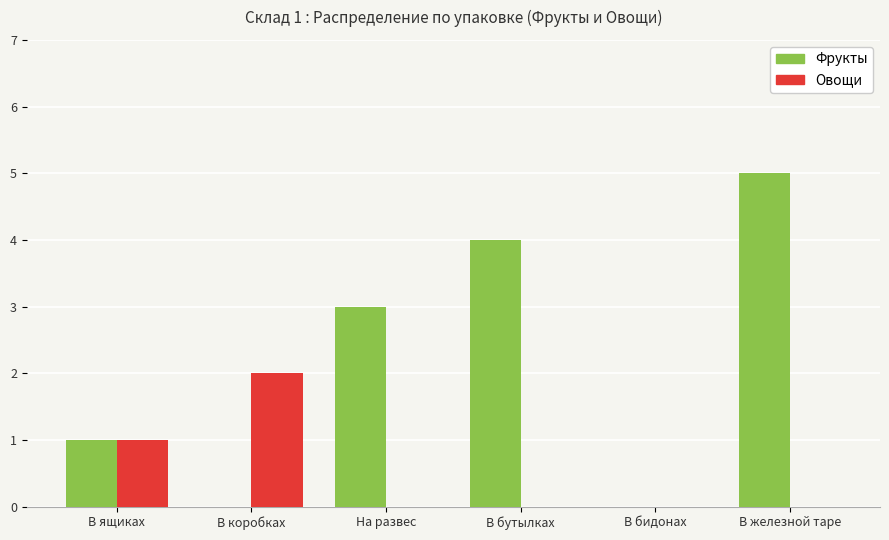

Reading left to right, list all the values displayed in this chart.

Фрукты: 1	0	3	4	0	5
Овощи: 1	2	0	0	0	0